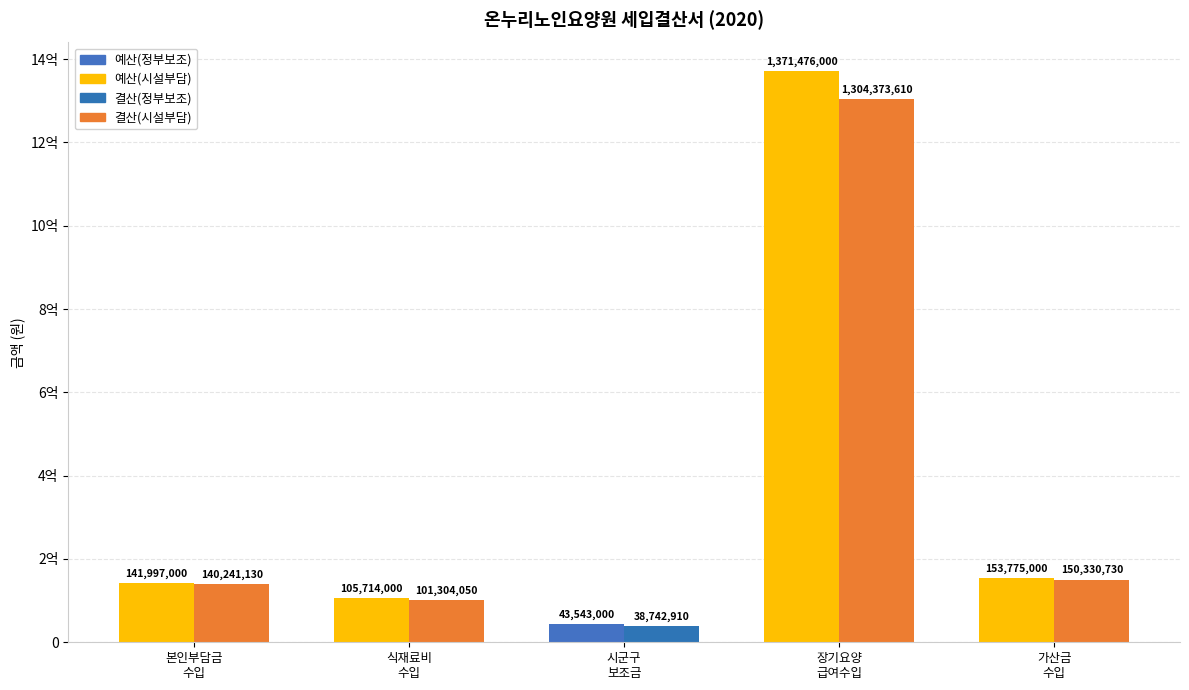

Is it true that 예산(정부보조) equals 43543000 at 시군구
보조금?

True